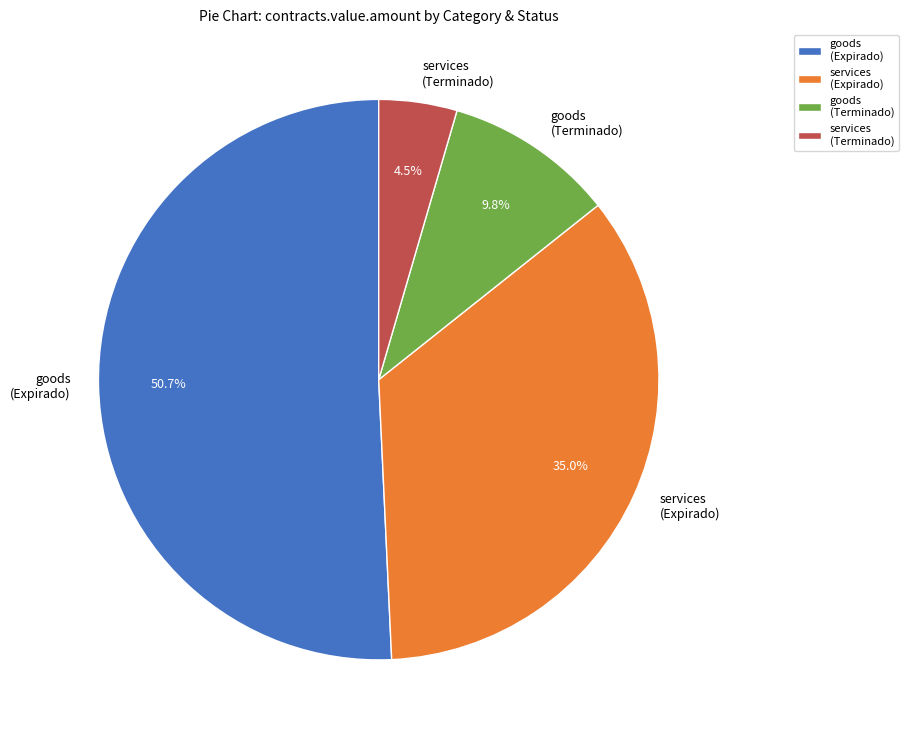

Which category accounts for the majority?

goods (Expirado)